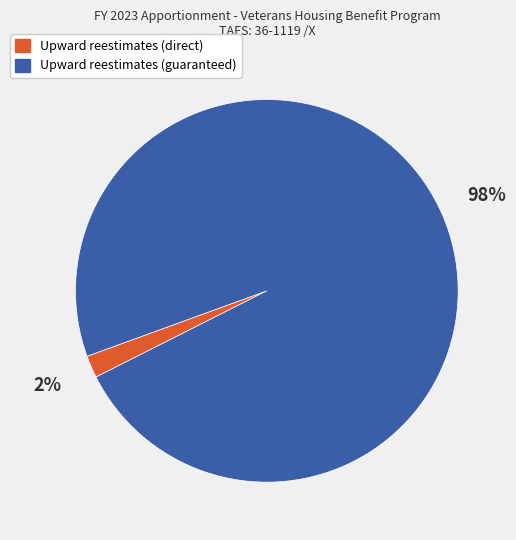

Rank the categories by value from lowest to highest.

Upward reestimates (direct), Upward reestimates (guaranteed)